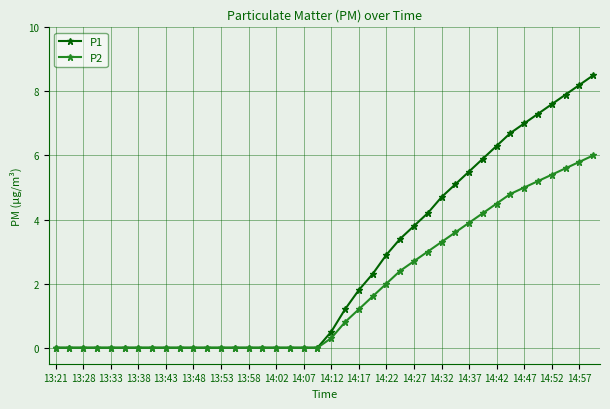

List the series in order of their overall mean, highest first.

P1, P2